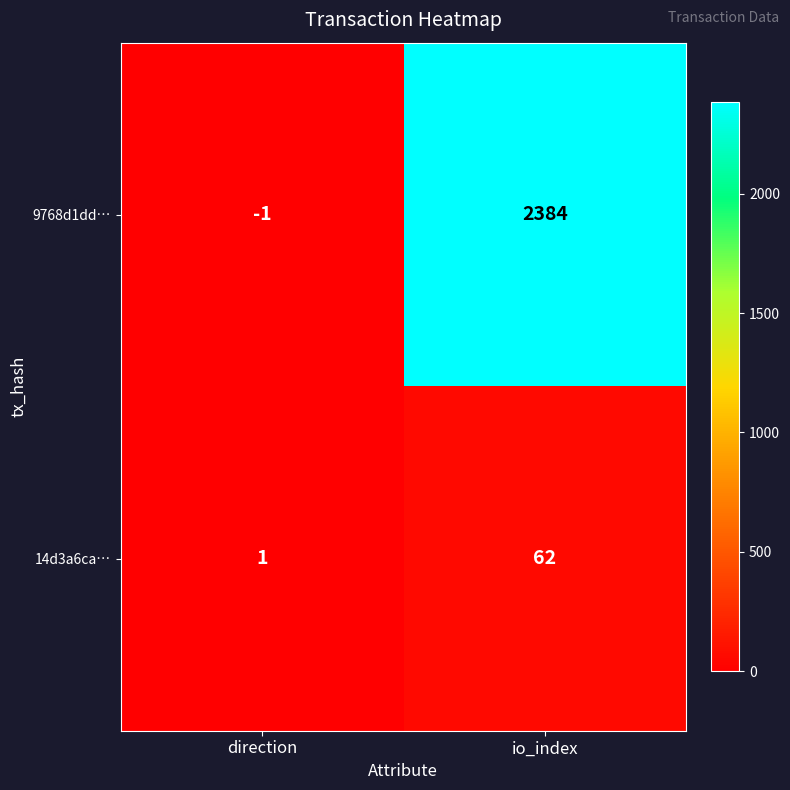

What is the approximate value of 9768d1dd… at io_index, to the nearest 10?

2380